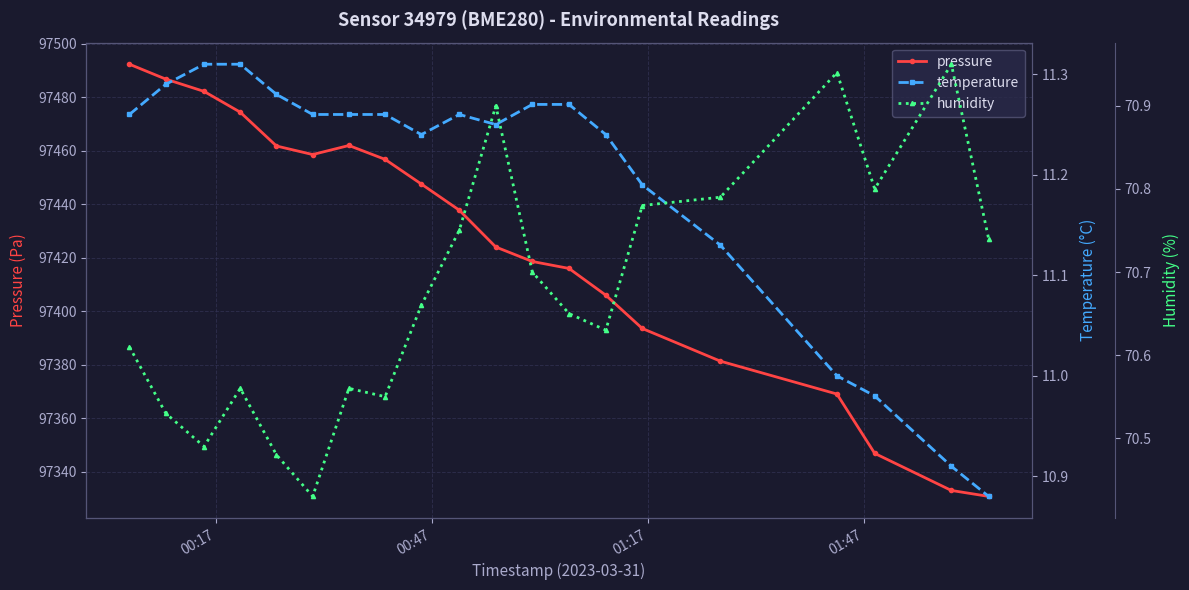

True or false: pressure has more than 2 interior local peaks.

False